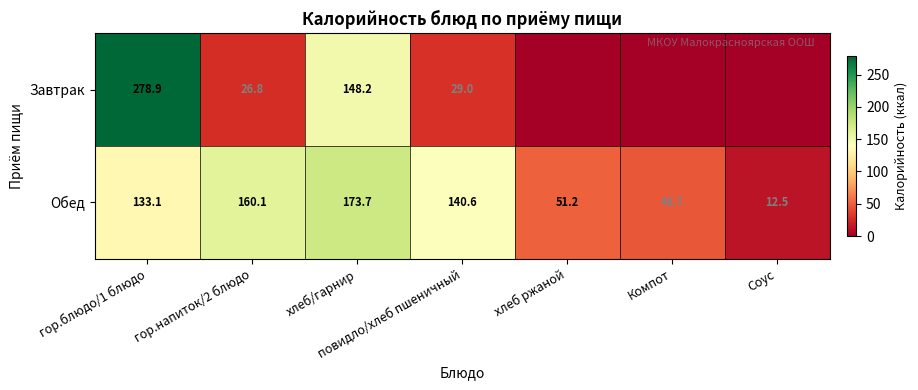

Rank the series at хлеб/гарнир from highest to lowest value.

Обед, Завтрак